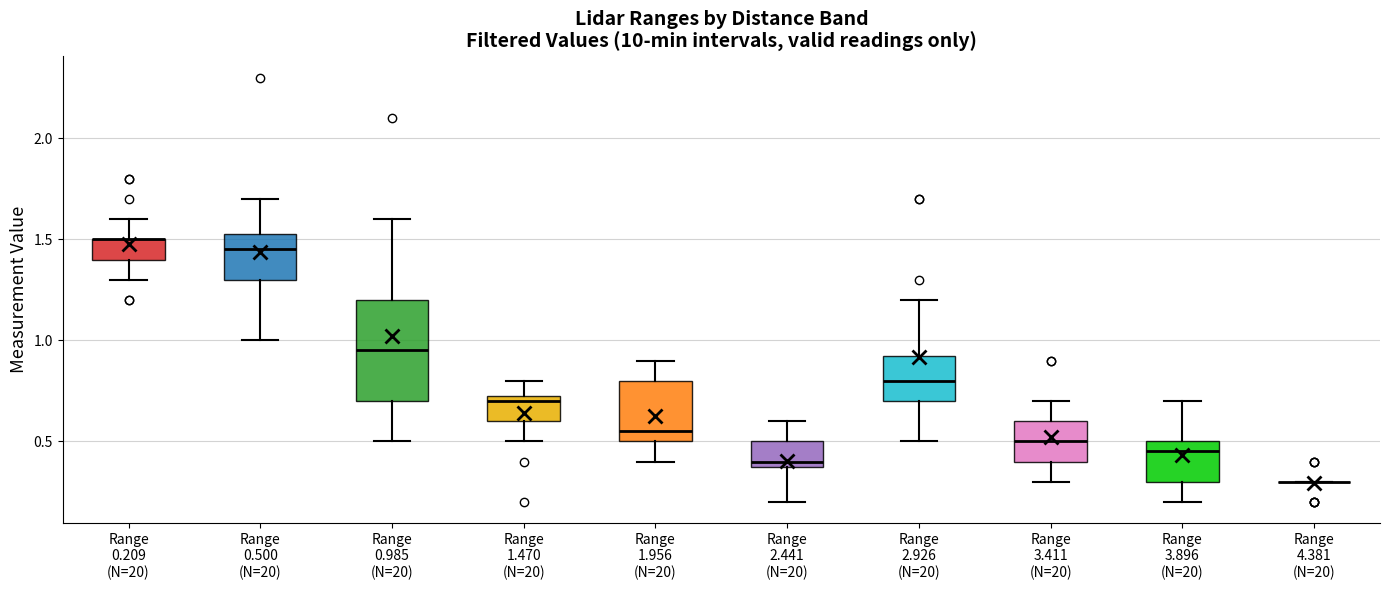

Which box is the tallest, from its lower edge to its upper edge?

Range 0.985 (N=20)